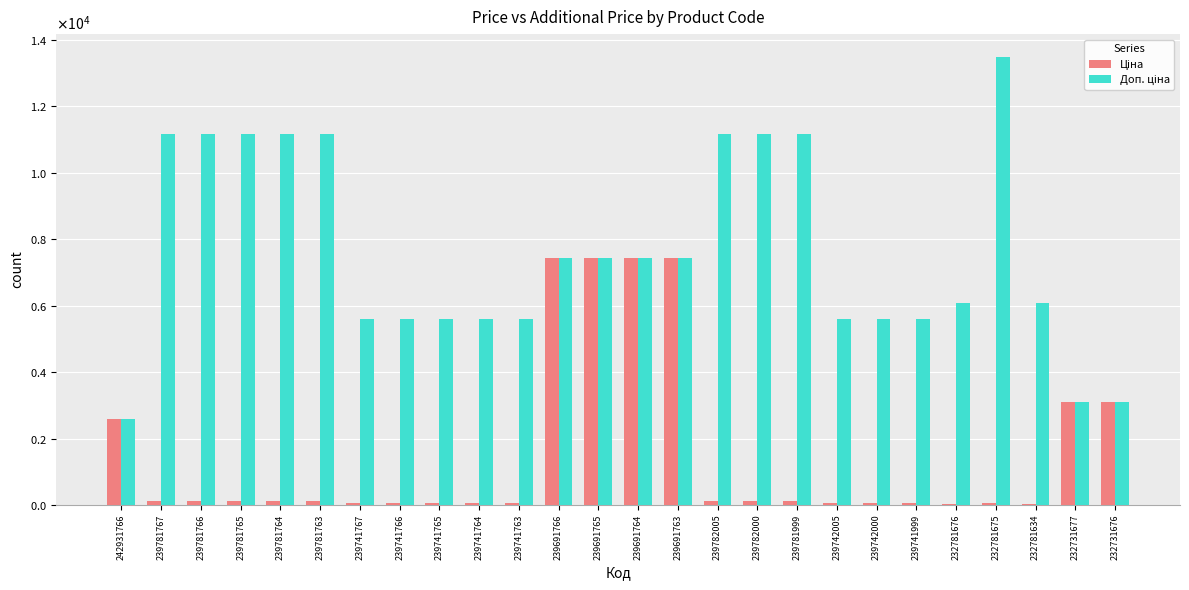

Which label corresponds to the largest value in the chart?

232781675